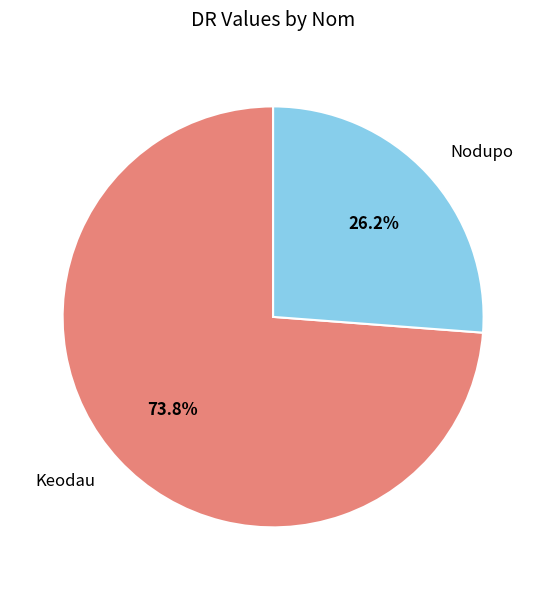

How many segments does this pie chart have?

2